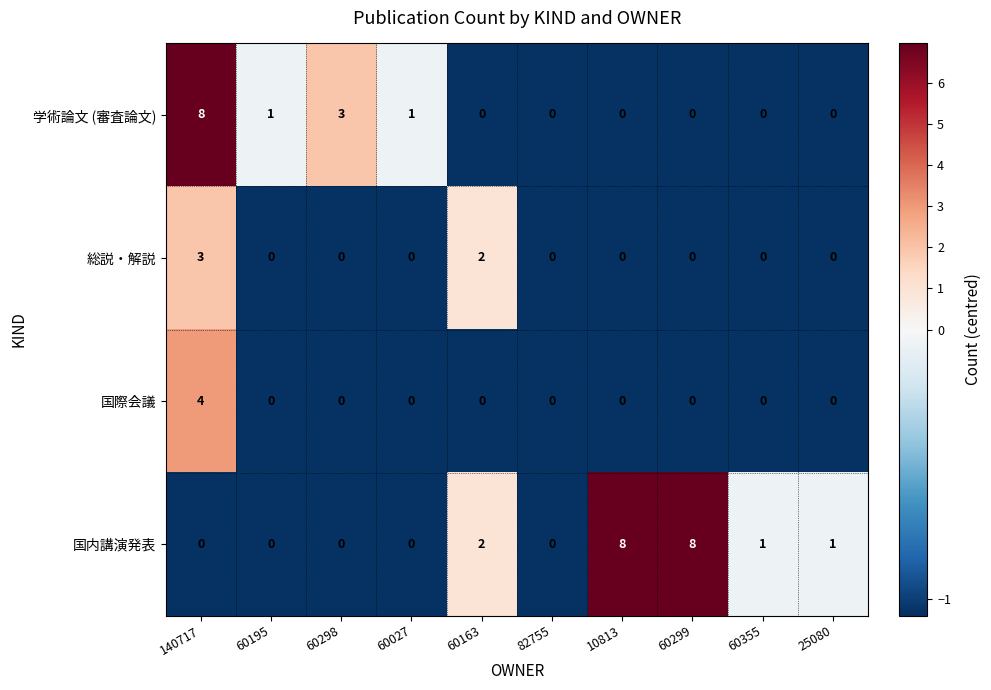

How many 国内講演発表 values are between 0 and 2?

8